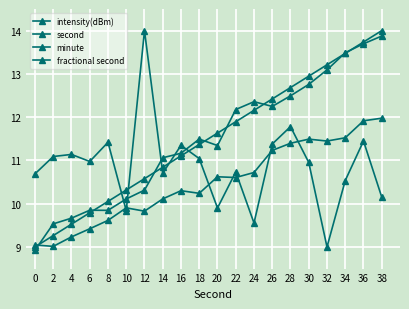

Is it true that second equals 3.5 at 10?

False